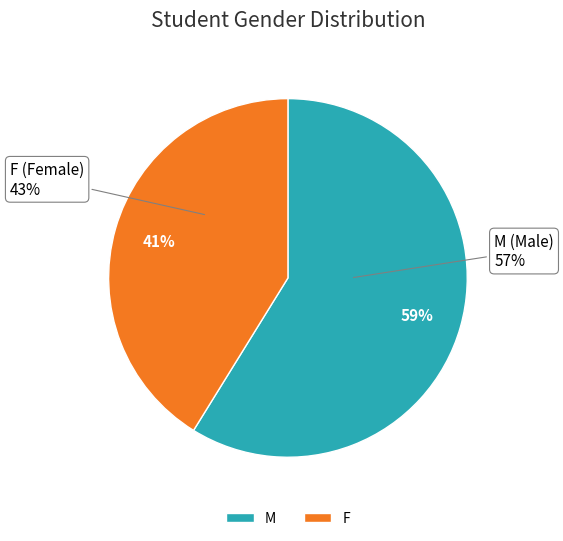

Rank the categories by value from lowest to highest.

F, M